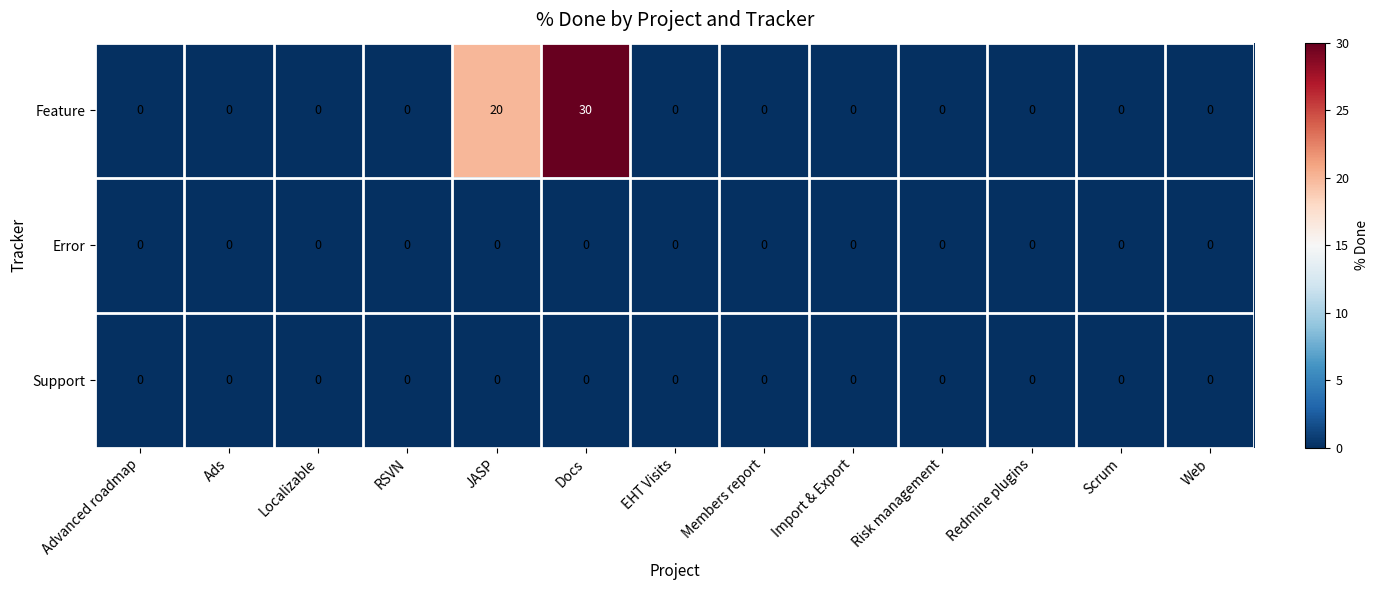

What is the average value of the Feature series?

4